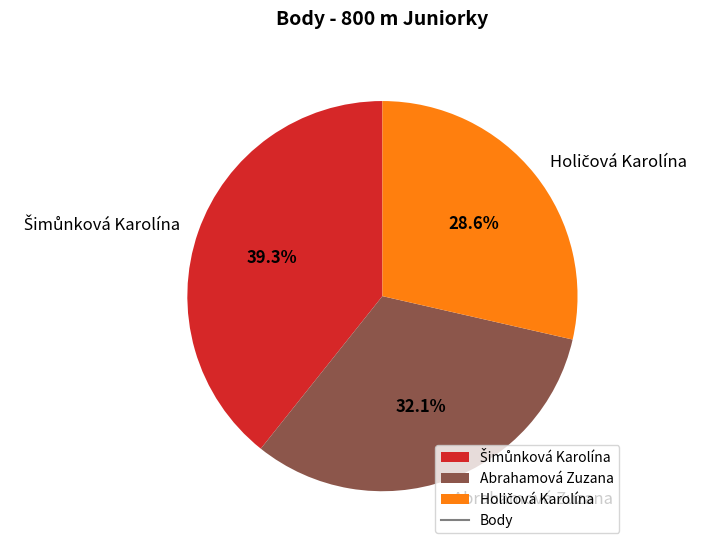

What portion of the pie excludes Abrahamová Zuzana?

67.9%